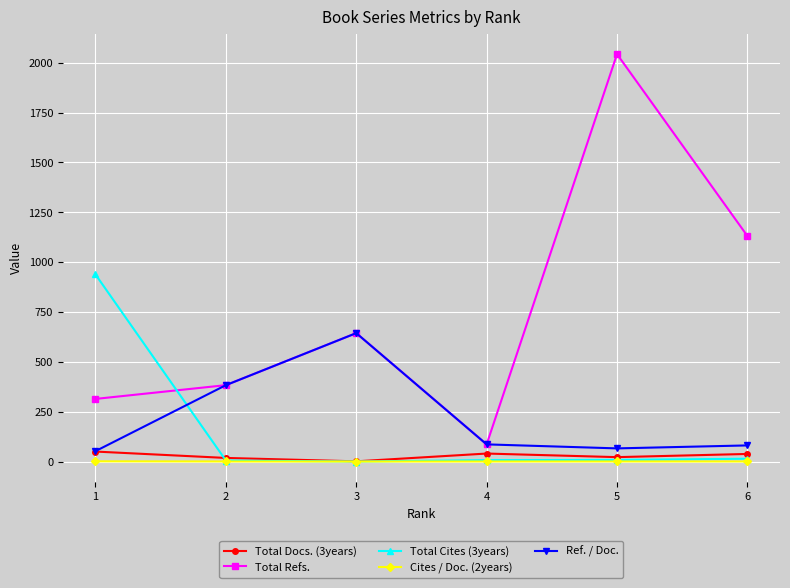

At which category does Total Refs. reach its first local valley?

4